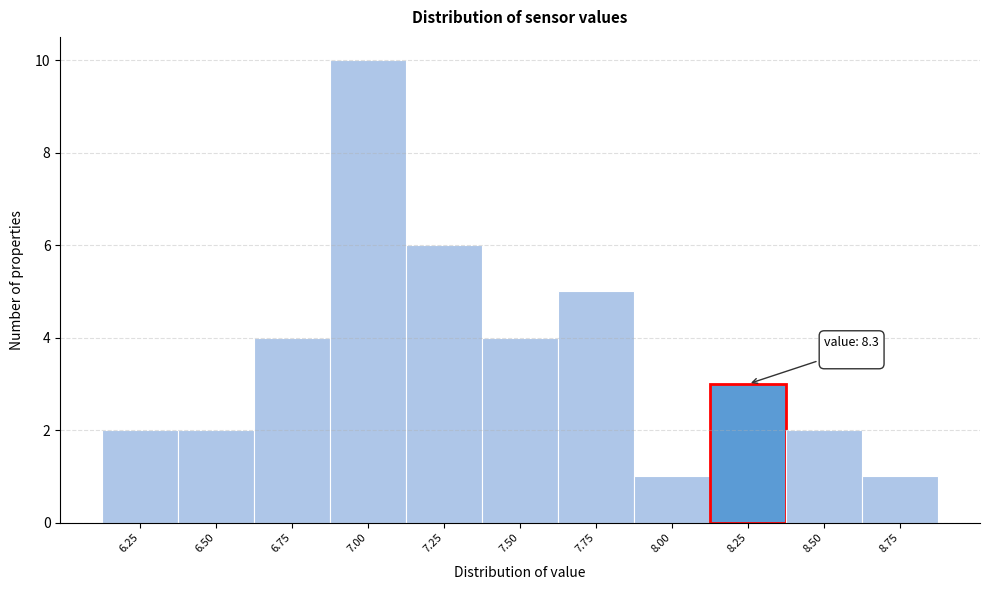

Reading left to right, transcribe all the data shown in this chart.

2	2	4	10	6	4	5	1	3	2	1